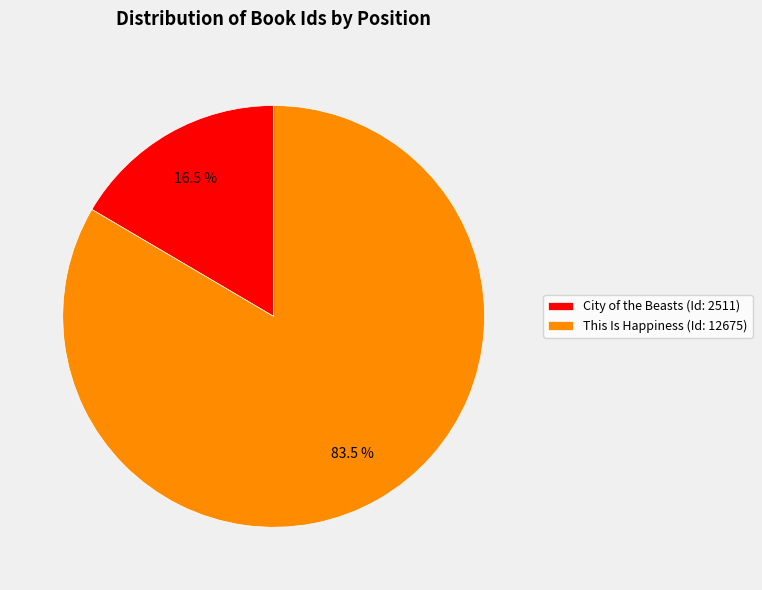

How many slices are in this pie chart?

2